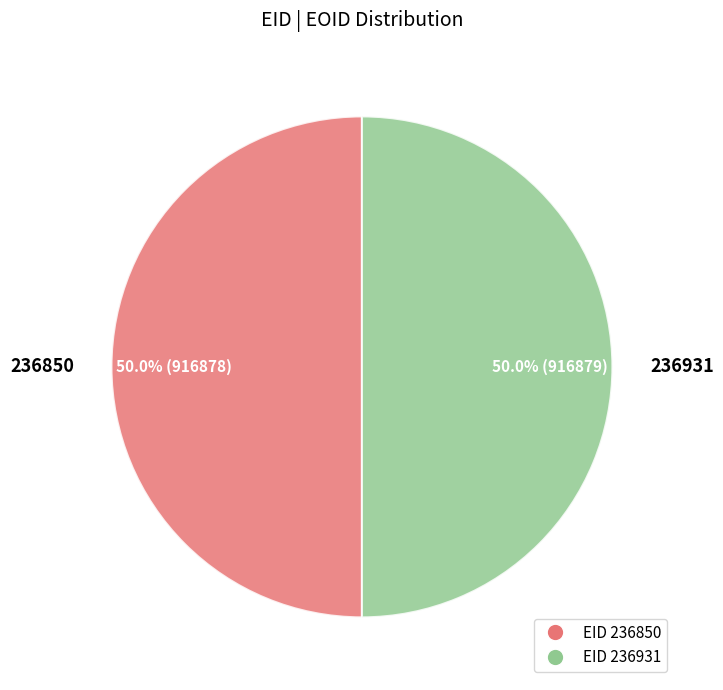

Combined, what portion of the pie is 236931 and 236850?

100.0%